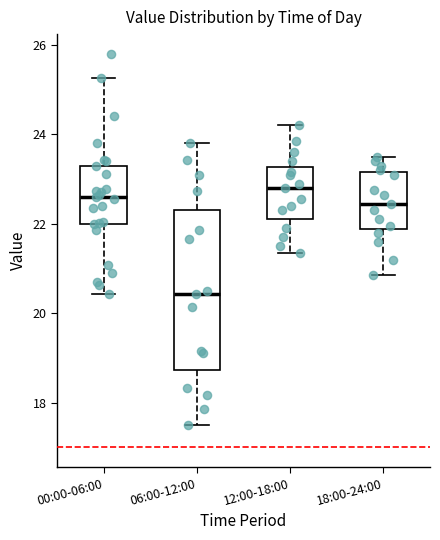

Comparing the boxes themselves (not the whiskers), which one is the tallest?

06:00-12:00